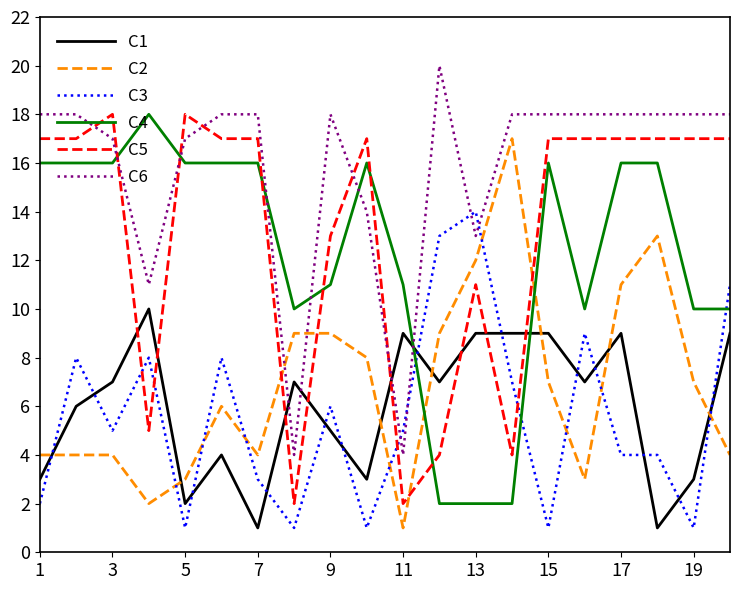

True or false: C4 and C5 intersect in this chart.

True